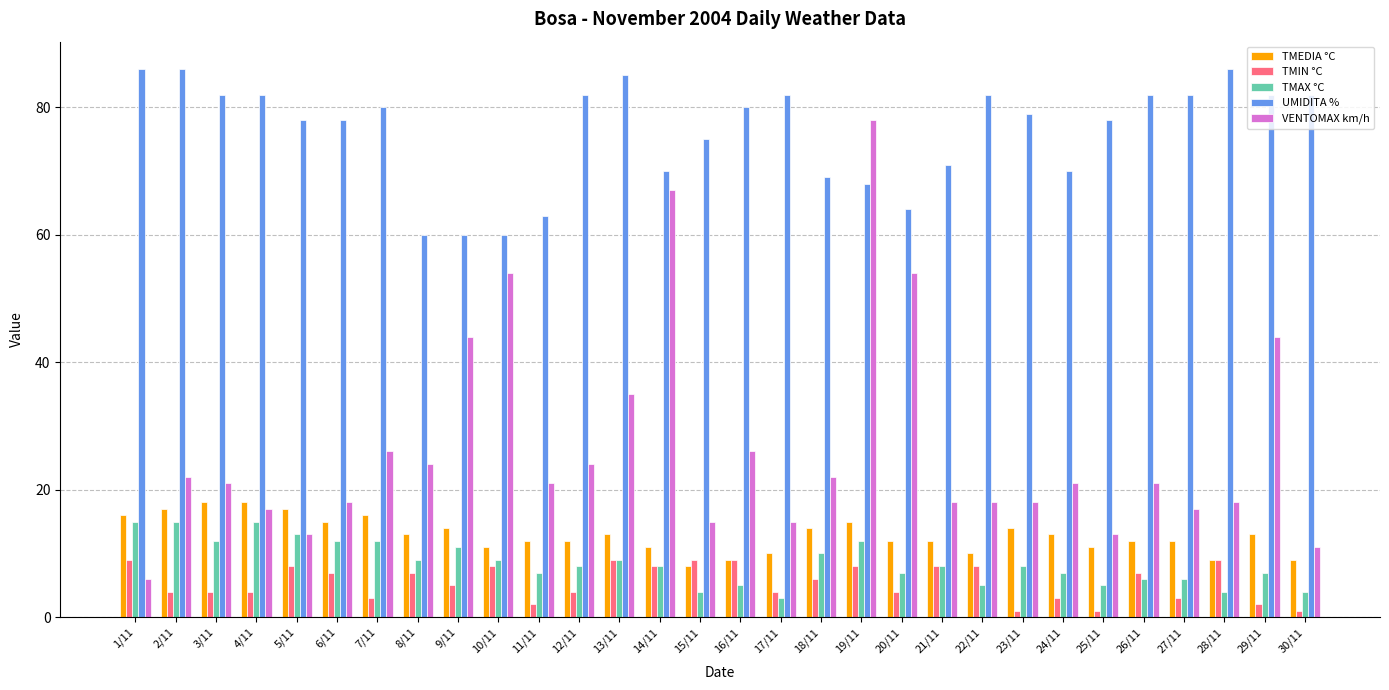

What is the label of the 16th bar from the left?

16/11